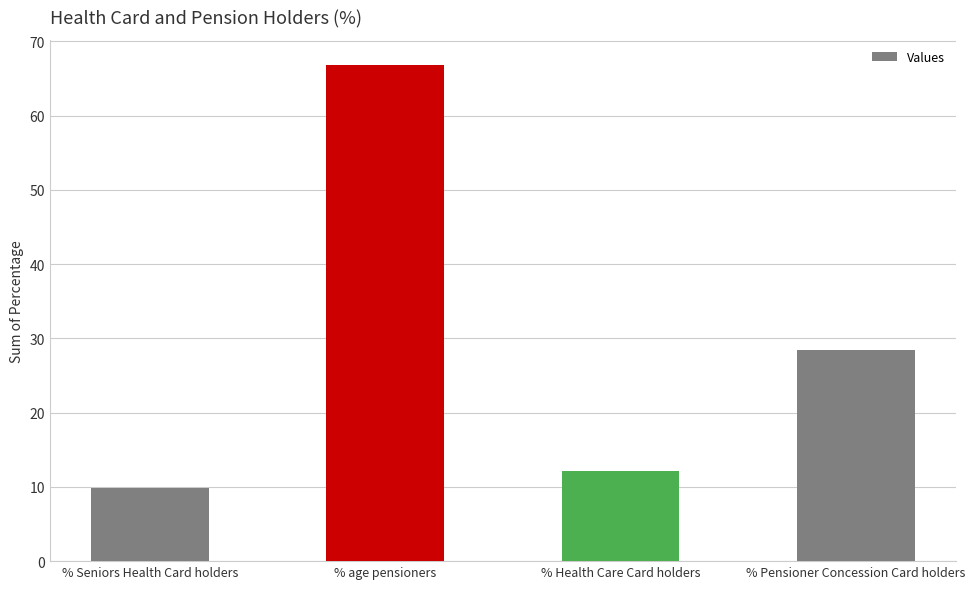

Is it true that the value at % age pensioners is 94.7?

False